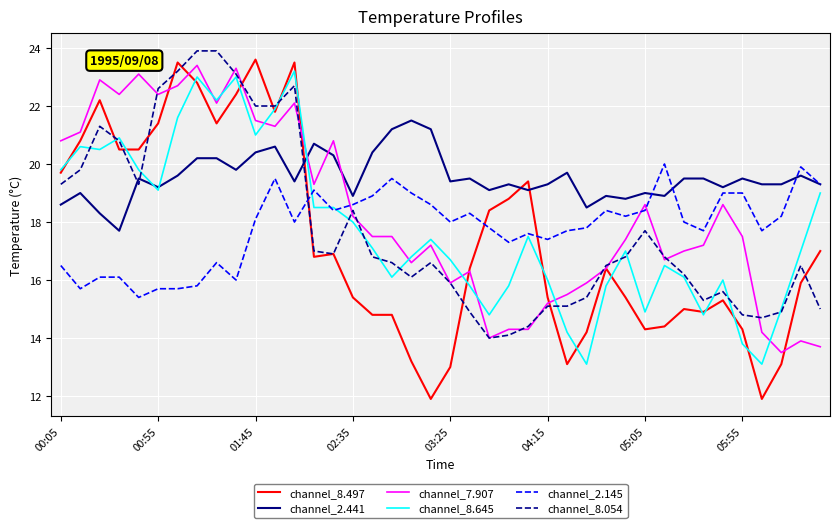

Which series has the largest total across all categories?

channel_2.441